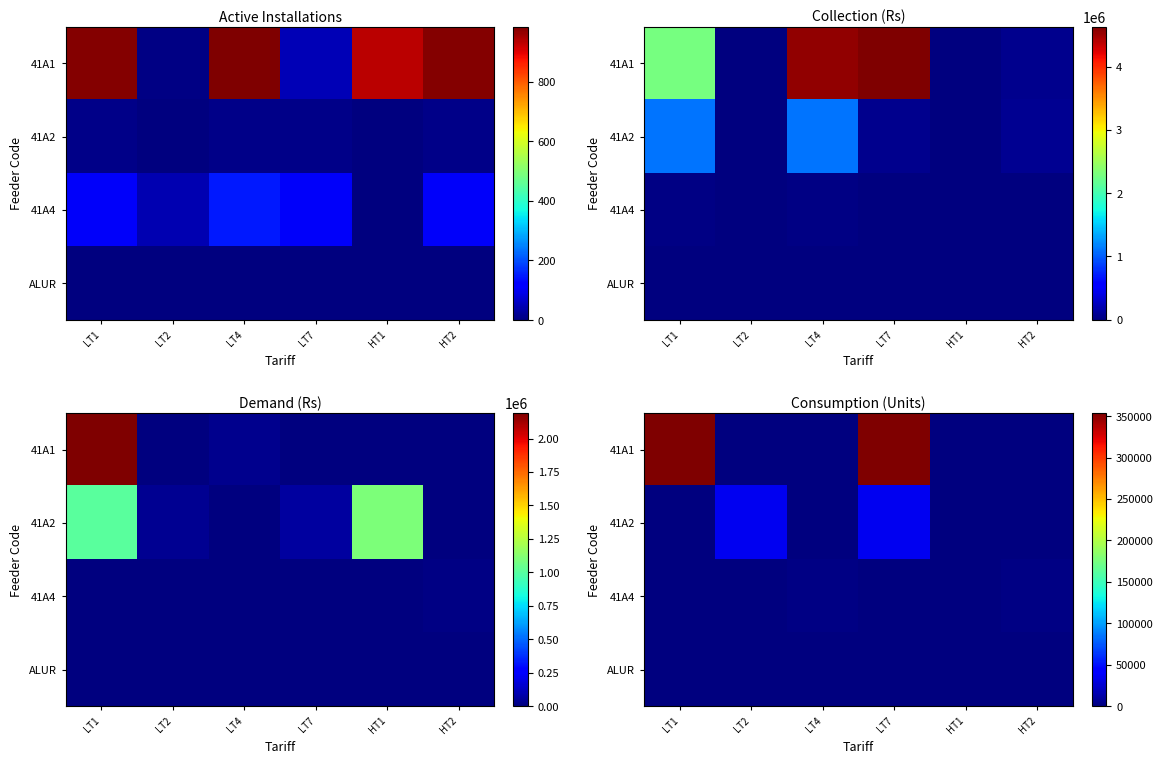

How many categories are shown in the chart?

6